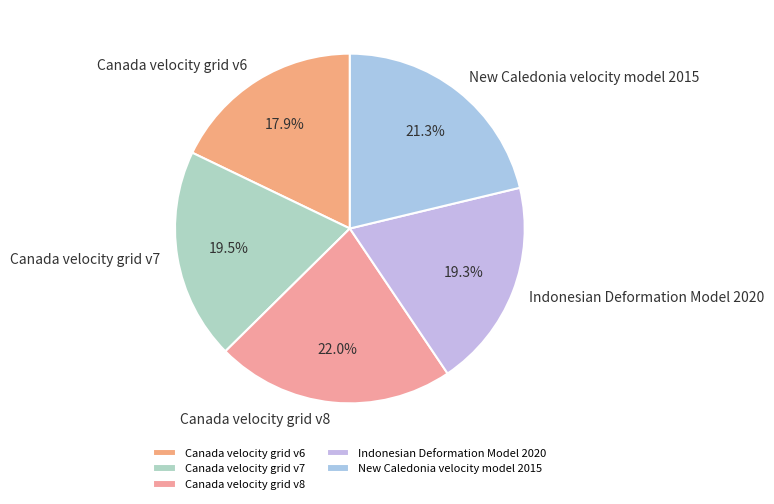

To the nearest percent, what is the difference between the largest and smallest slice percentages?

4%